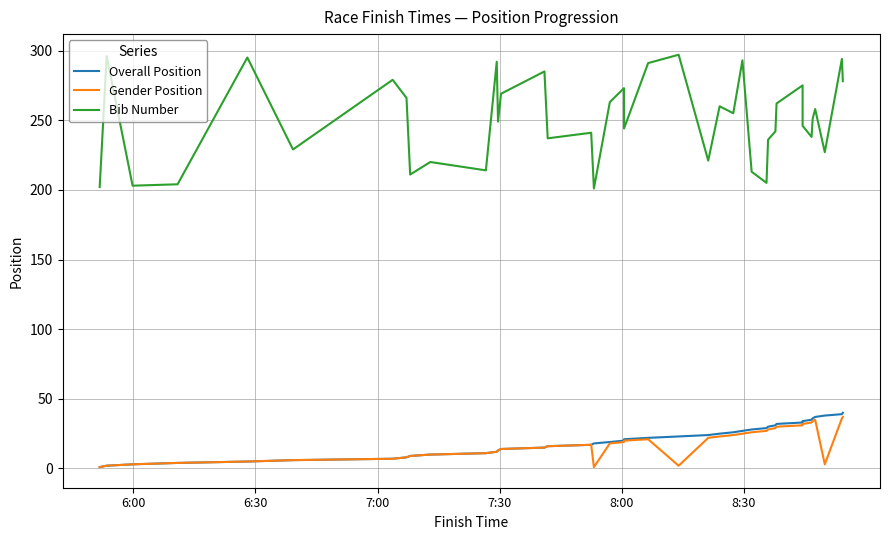

Which series has the largest range (max minus min)?

Bib Number